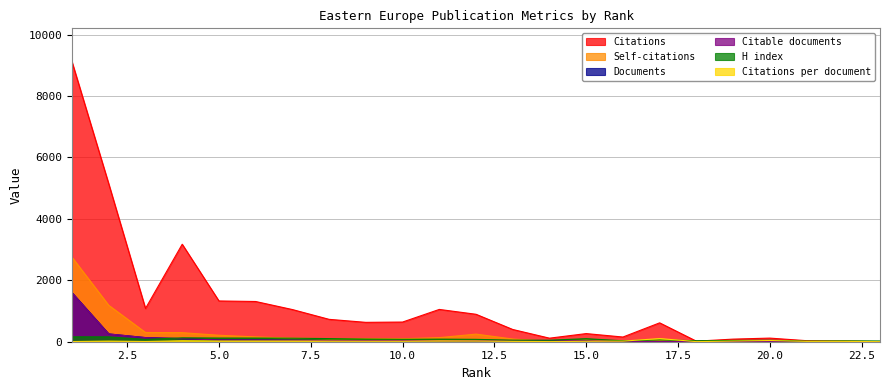

What is the difference between the maximum and second lowest values in the Citations per document series?

99.5